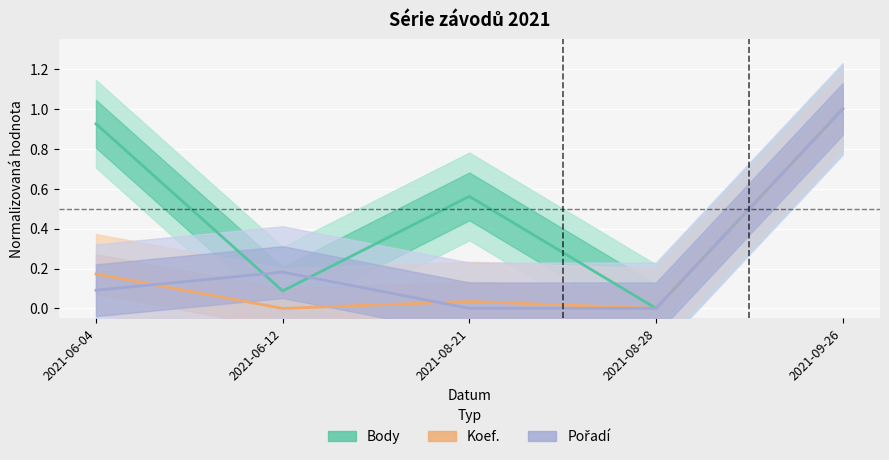

Is the value of CTL at 2021-06-12 greater than the value of Body at 2021-09-26?

No